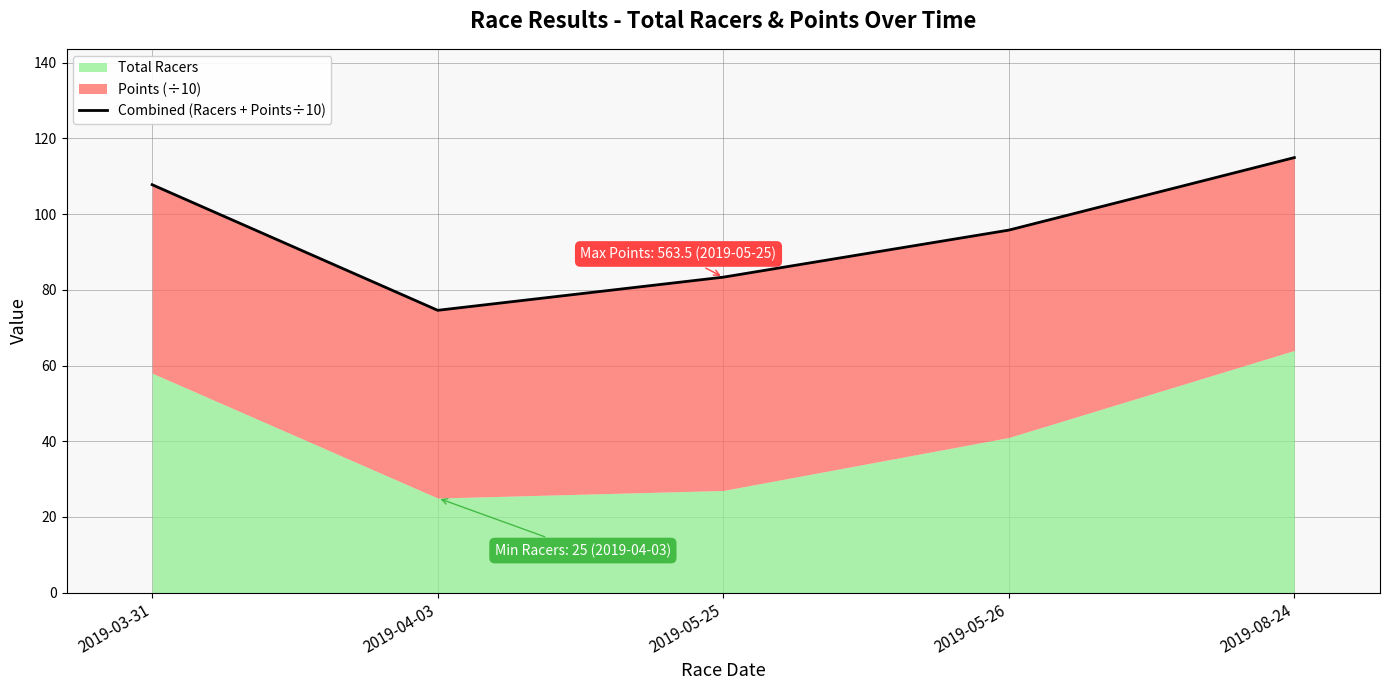

Reading left to right, what are all the values shown in this chart?

2019-03-31=107.8	2019-04-03=74.6	2019-05-25=83.3	2019-05-26=95.8	2019-08-24=114.9